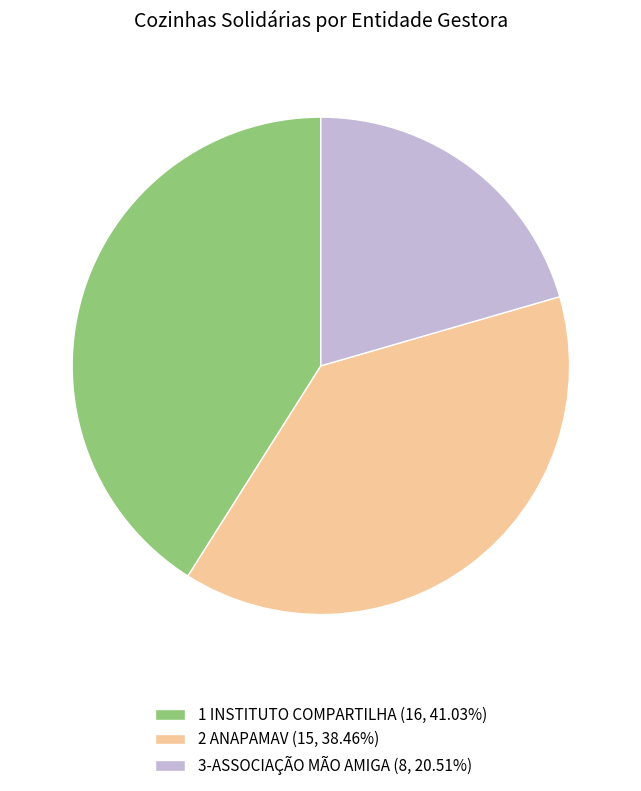

Do 2 ANAPAMAV (15, 38.46%) and 1 INSTITUTO COMPARTILHA (16, 41.03%) together represent more than half of the pie?

Yes